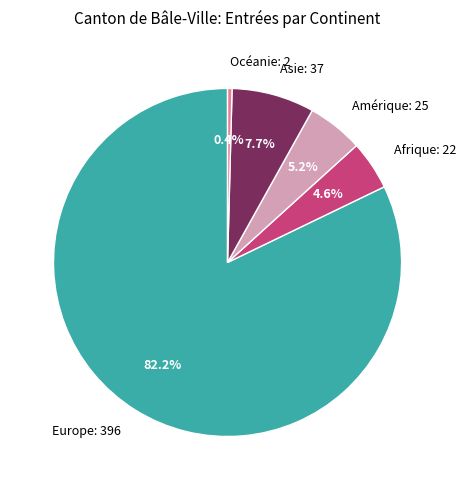

Which slice is the smallest?

Océanie